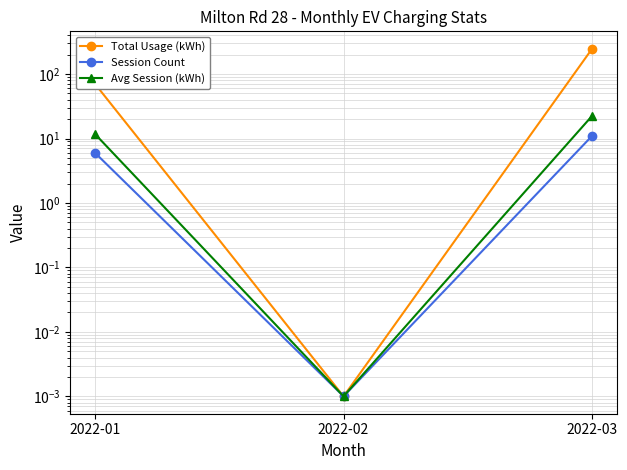

What is the sum of the Avg Session (kWh) values at 2022-01 and 2022-03?

34.2